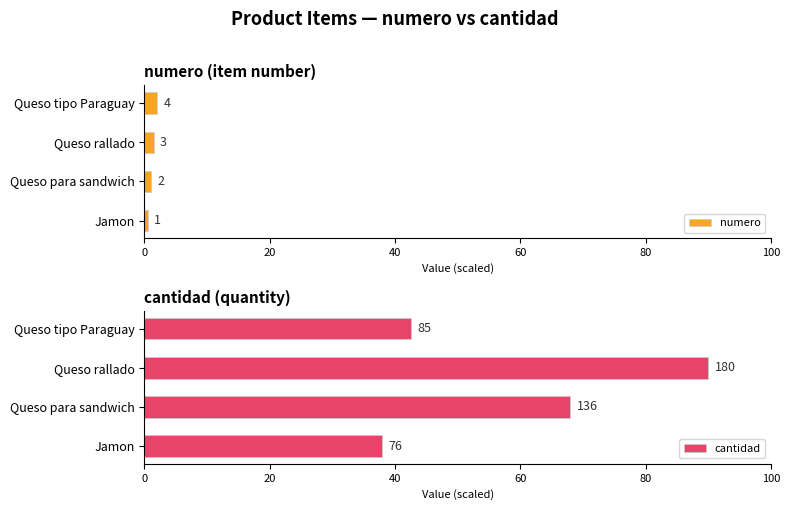

List the series in order of their peak value, highest first.

cantidad, numero